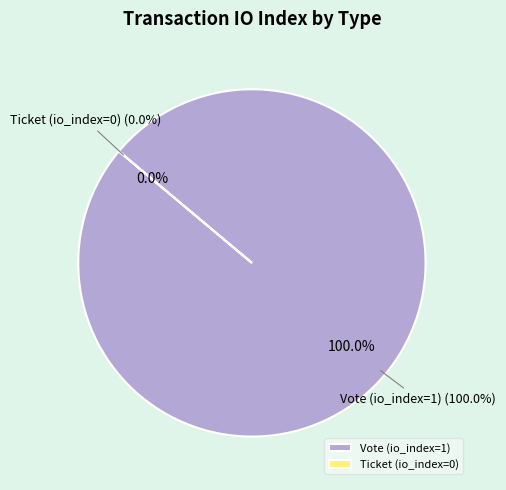

To the nearest percent, what is the combined percentage of Ticket (io_index=0) and Vote (io_index=1)?

100%